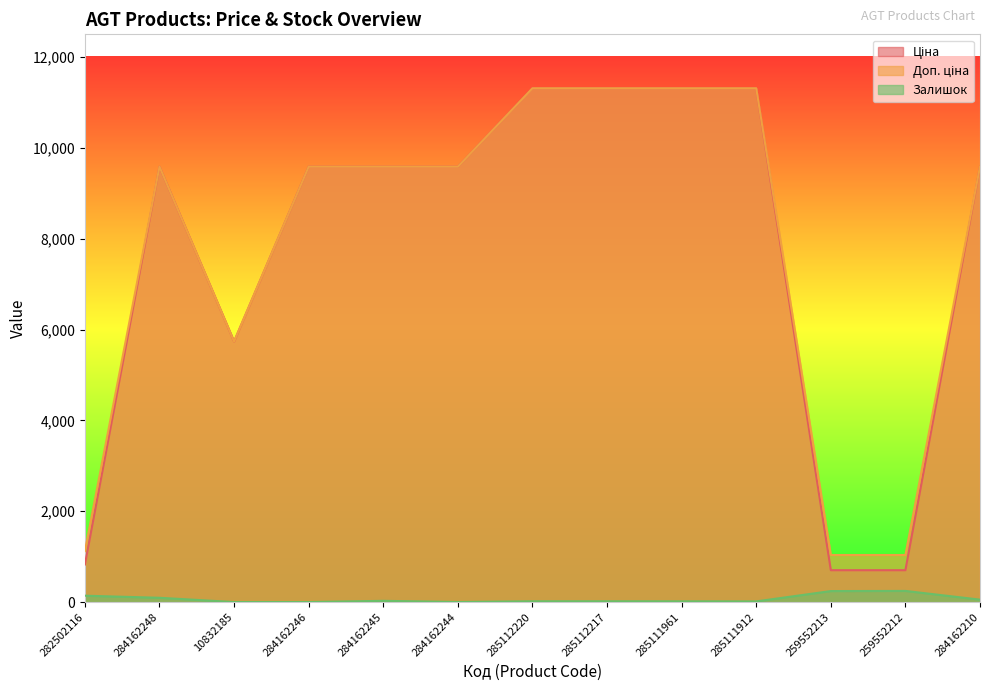

What is the difference between the Залишок values at 282502116 and 285111961?

124.0